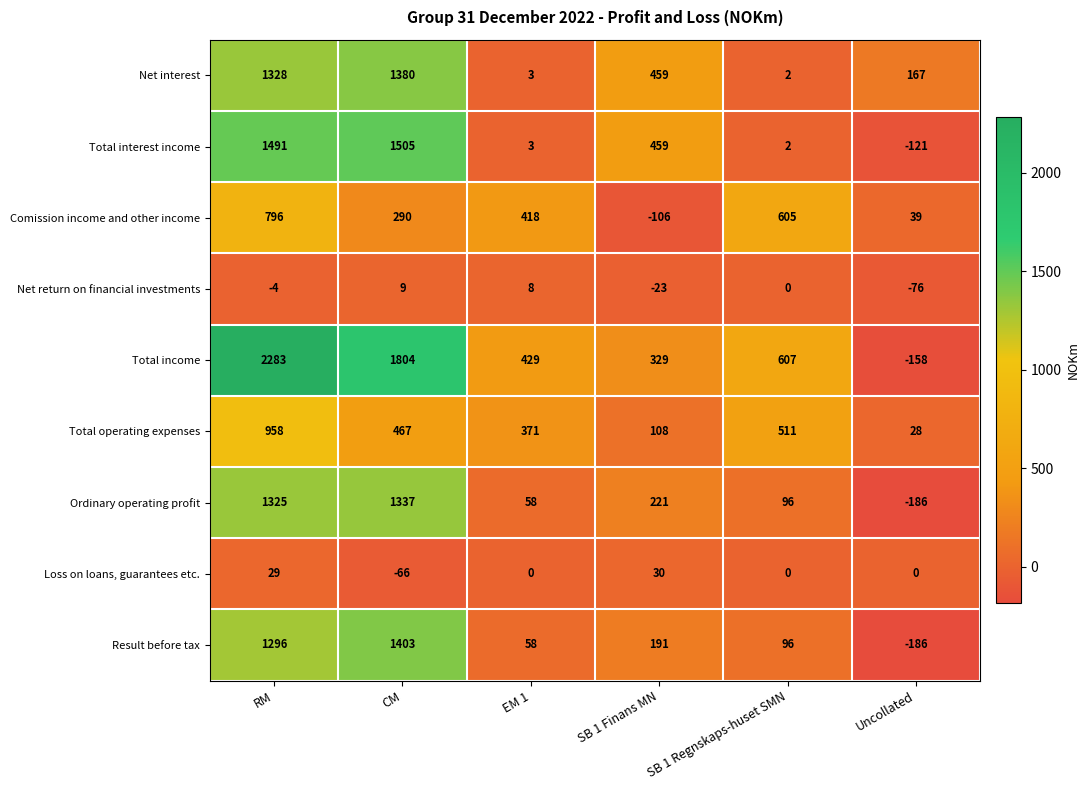

The value of Total income at EM 1 is 158. True or false?

False